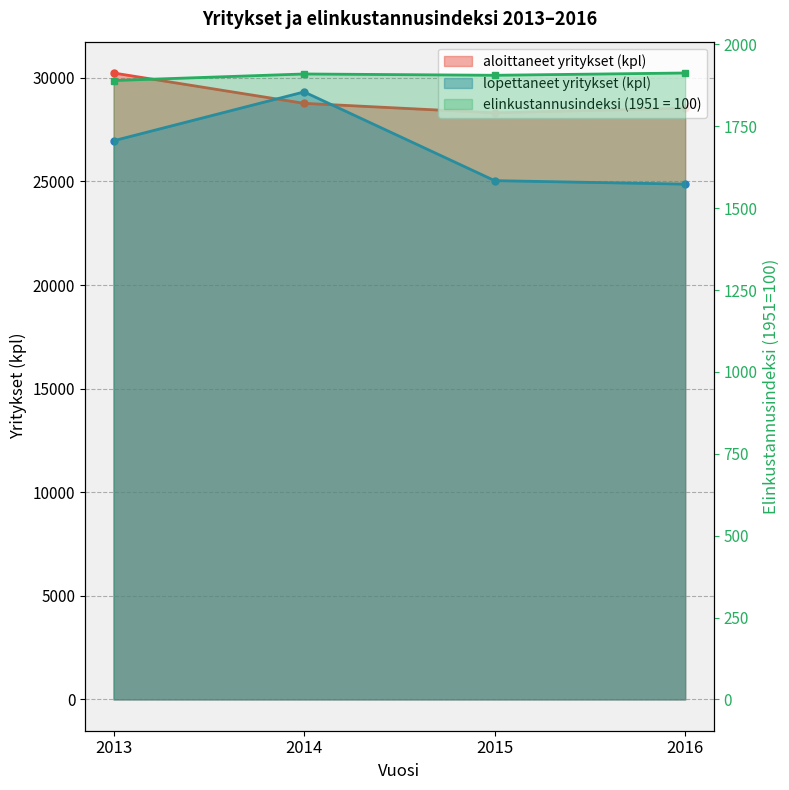

At which label does aloittaneet yritykset (kpl) first exceed 28770?

2013